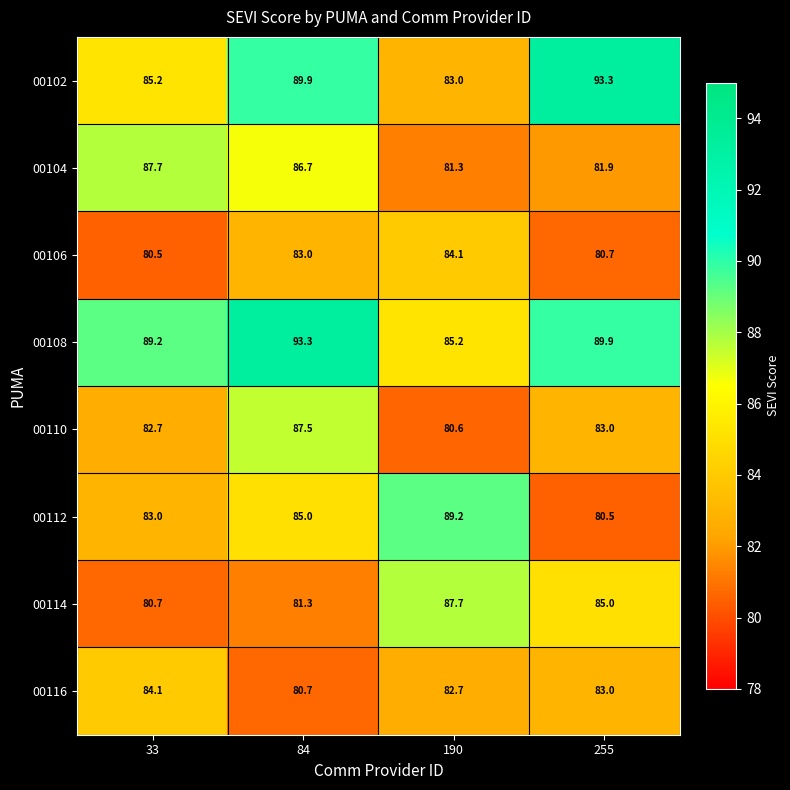

Which series has the largest total across all categories?

00108